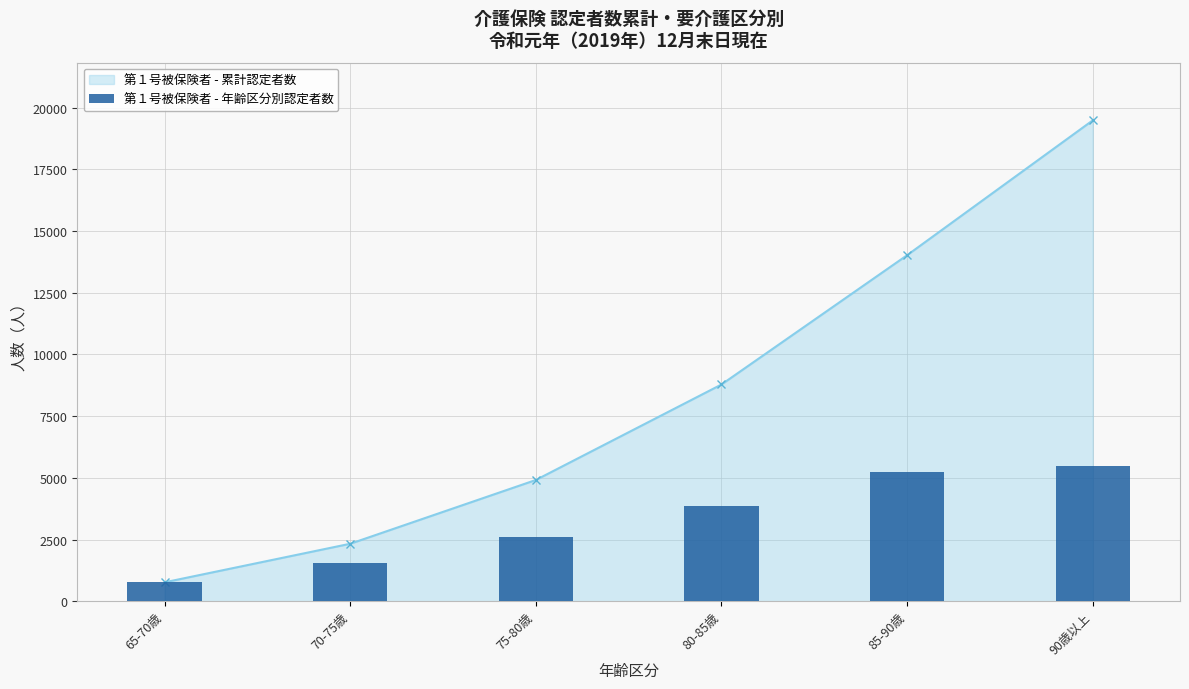

What is the difference between the values at 65-70歳 and 75-80歳?

1819